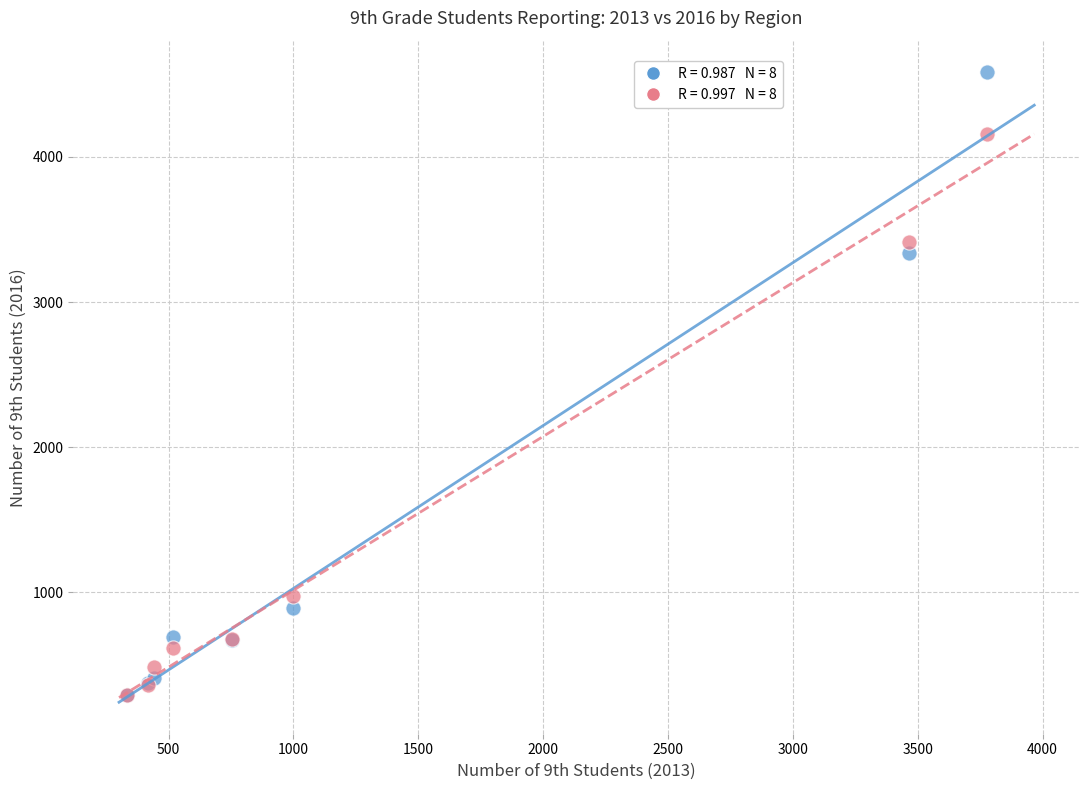

Across all series, what Y value is closest to 2436?

3337